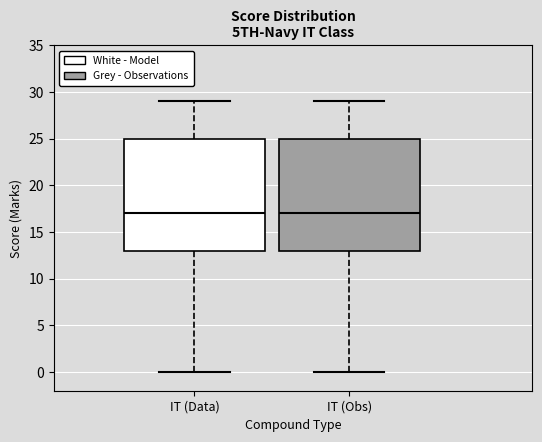

Where does the upper whisker of the box for IT (Data) end on the y-axis? The values are not printed on the chart, so give them approximately, as read against the axis.

29